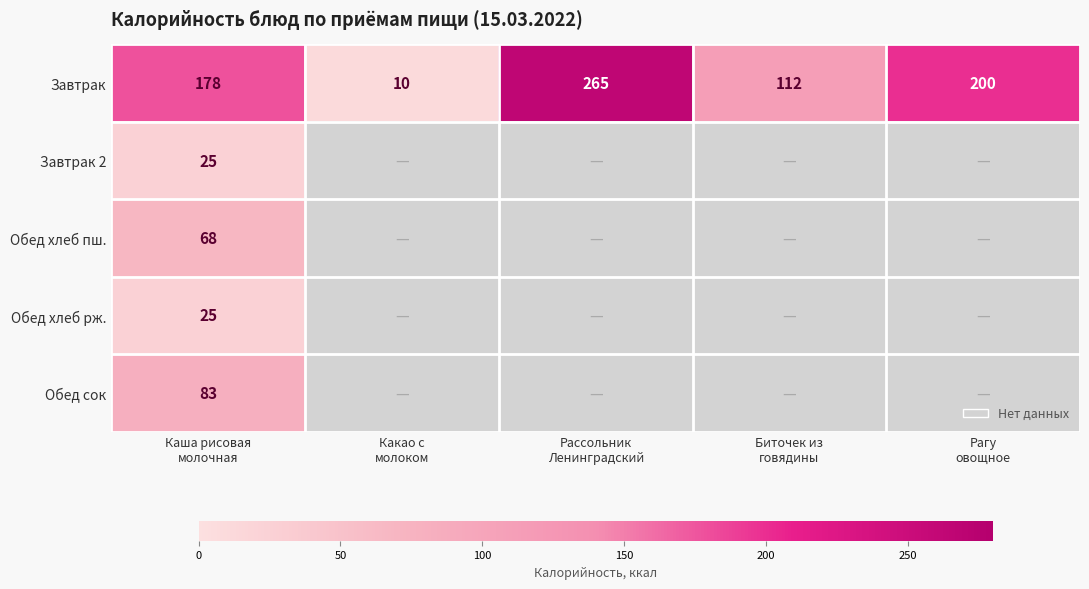

What is the difference between the second highest and minimum values in the Завтрак series?

190